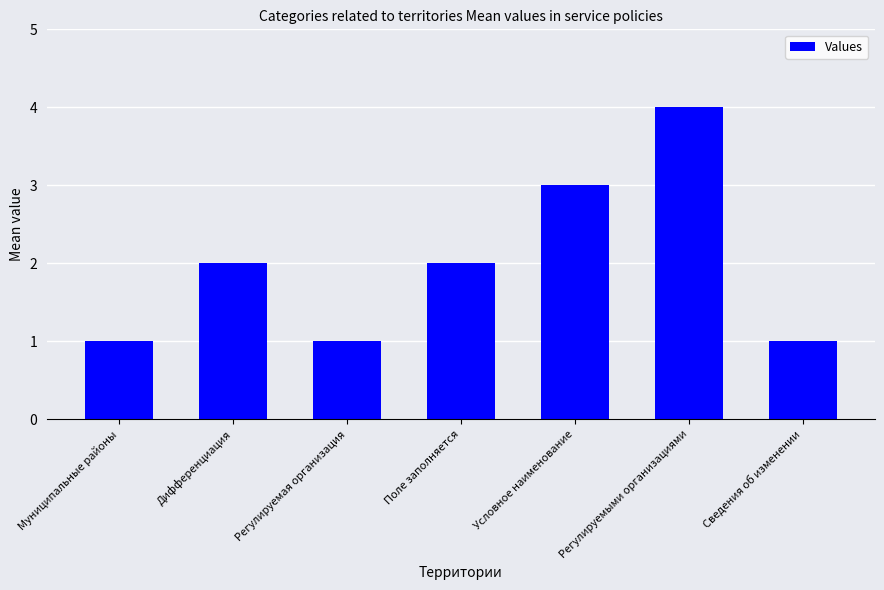

Does the chart contain any negative values?

No